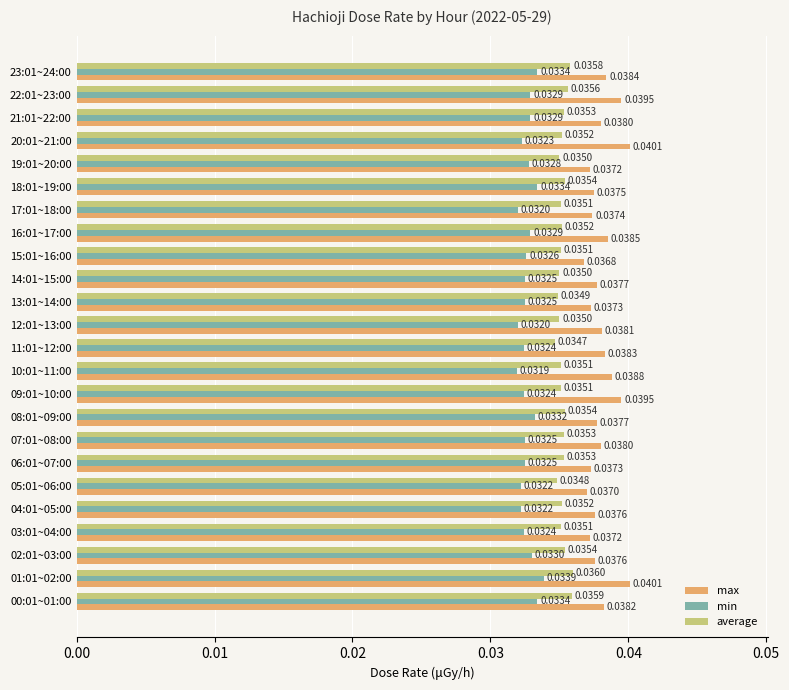

Which series has the largest range (max minus min)?

max